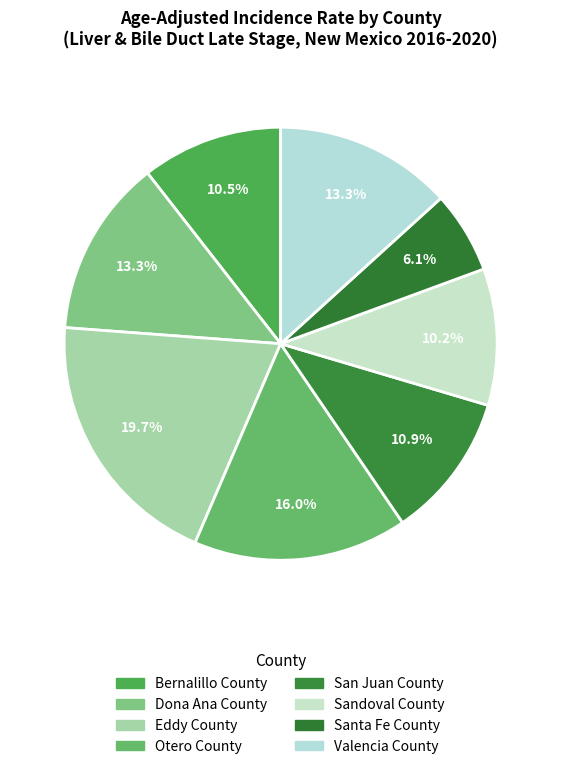

To the nearest percent, what is the difference between the Santa Fe County and Otero County slice percentages?

10%